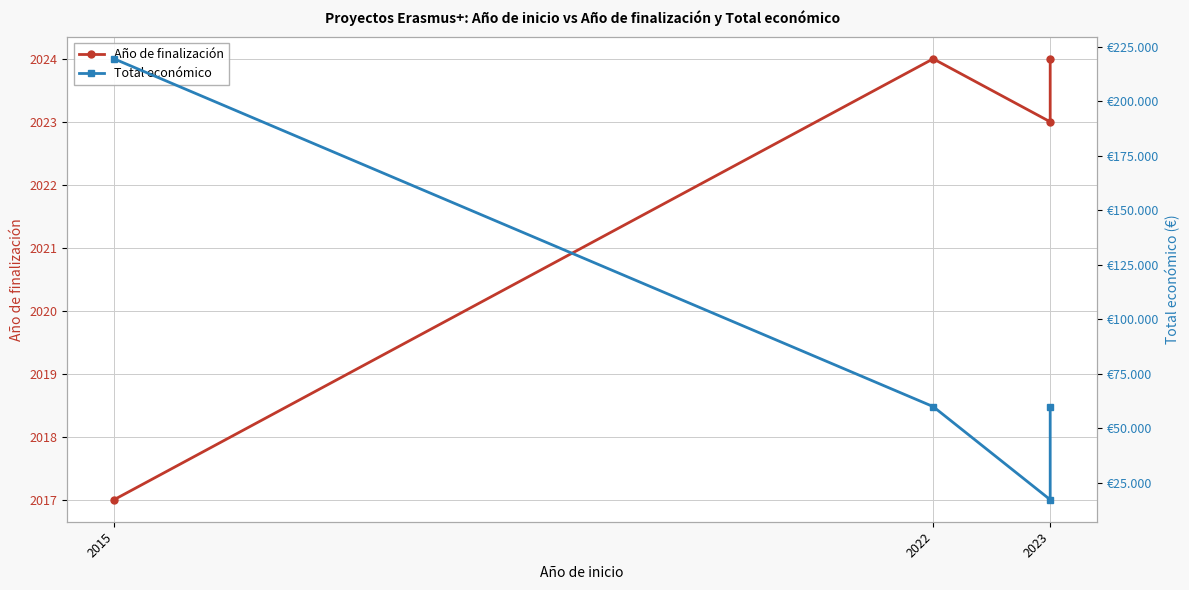

The Total económico series shows 135149 at 2015. True or false?

False